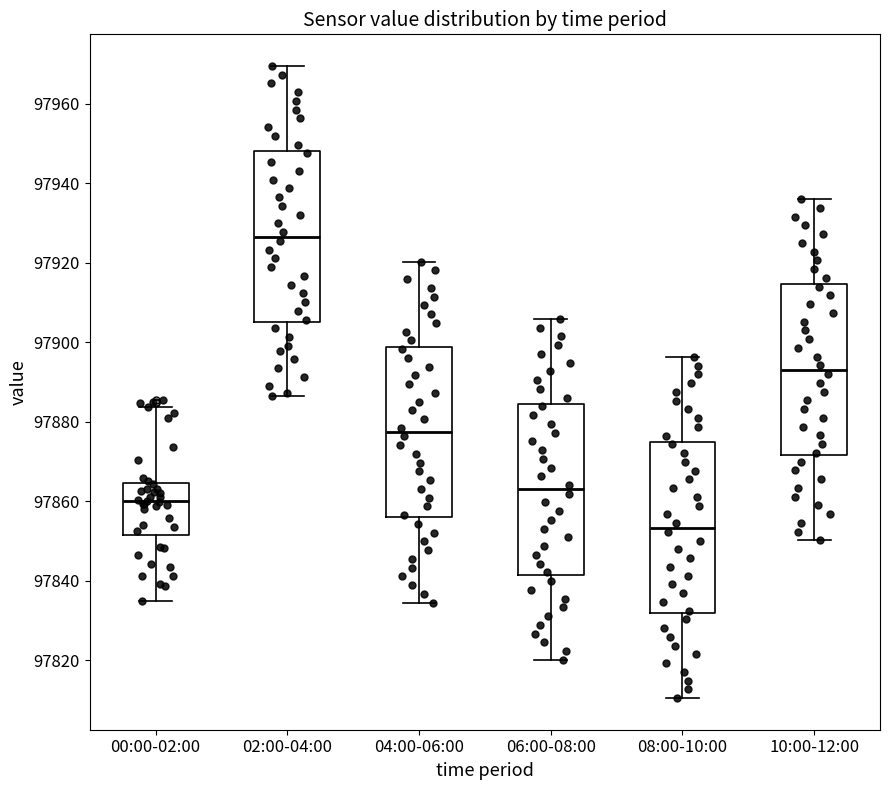

Where does the upper whisker of the box for 00:00-02:00 end on the y-axis? The values are not printed on the chart, so give them approximately, as read against the axis.

97884